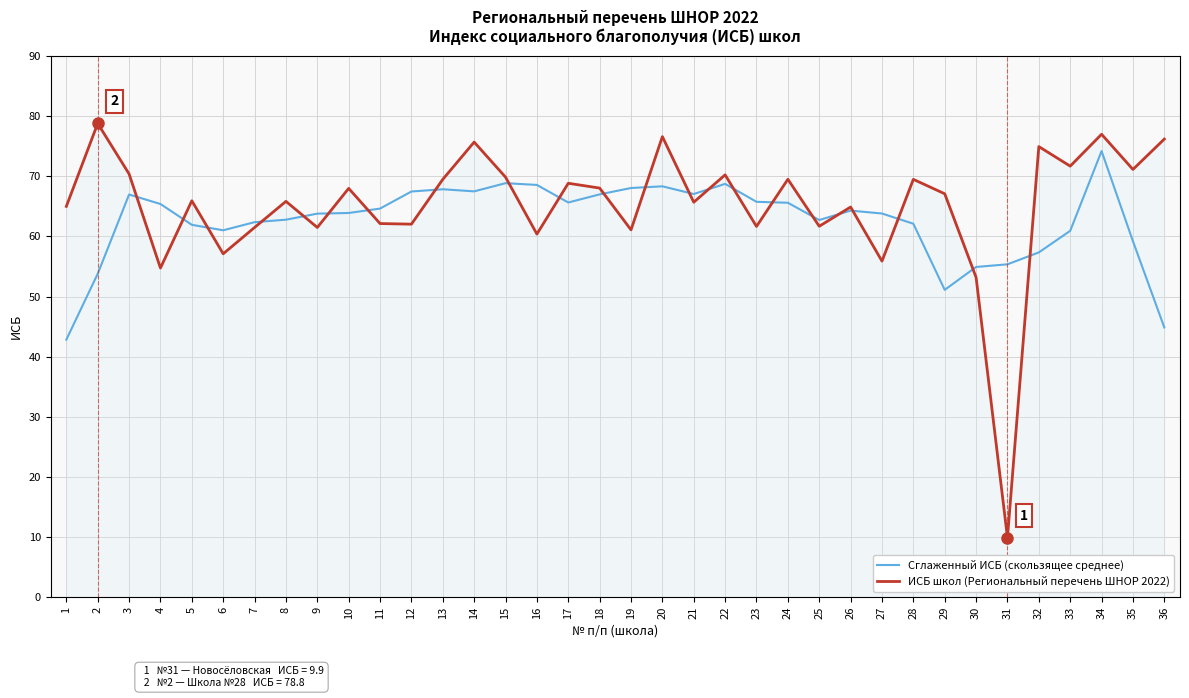

What are all the series names shown in the legend?

Сглаженный ИСБ (скользящее среднее), ИСБ школ (Региональный перечень ШНОР 2022)